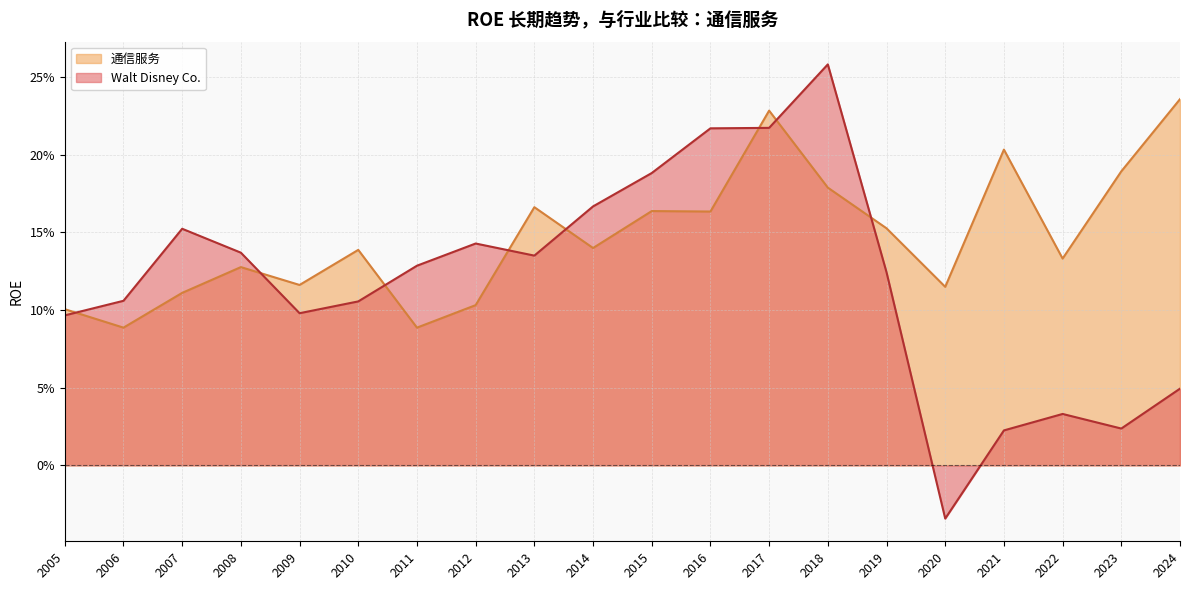

Between 2017 and 2009, which is larger?

2017